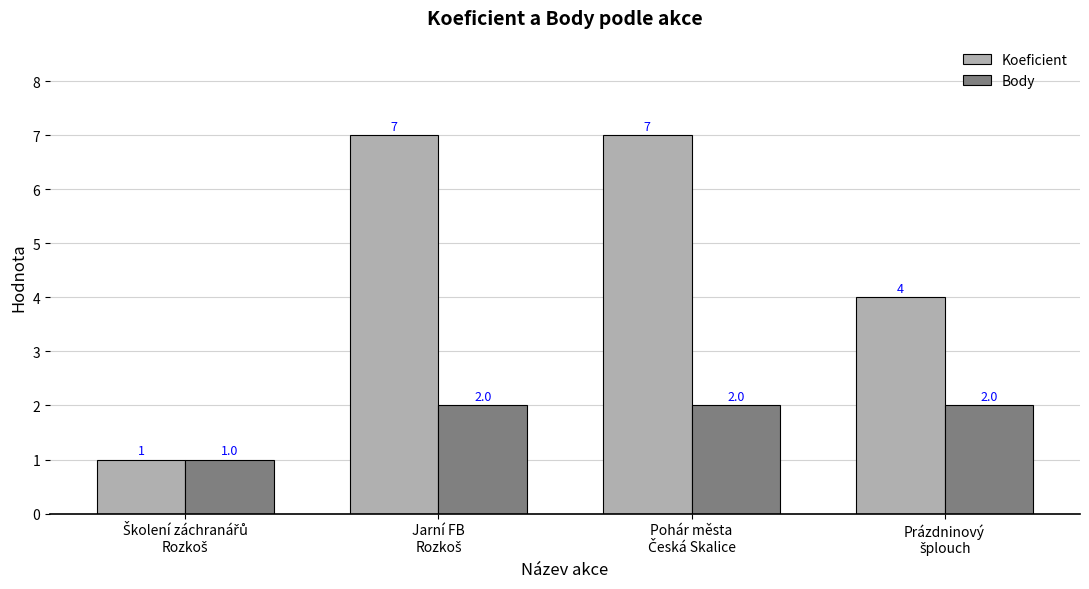

Reading left to right, what are all the values shown in this chart?

Koeficient: 1	7	7	4
Body: 1	2	2	2